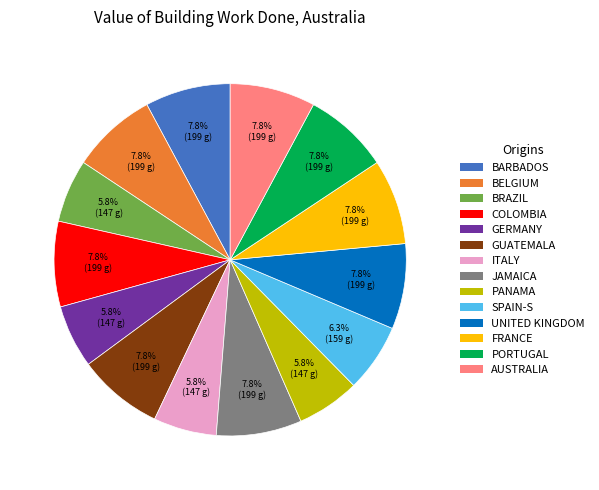

Does any single category account for the majority?

No